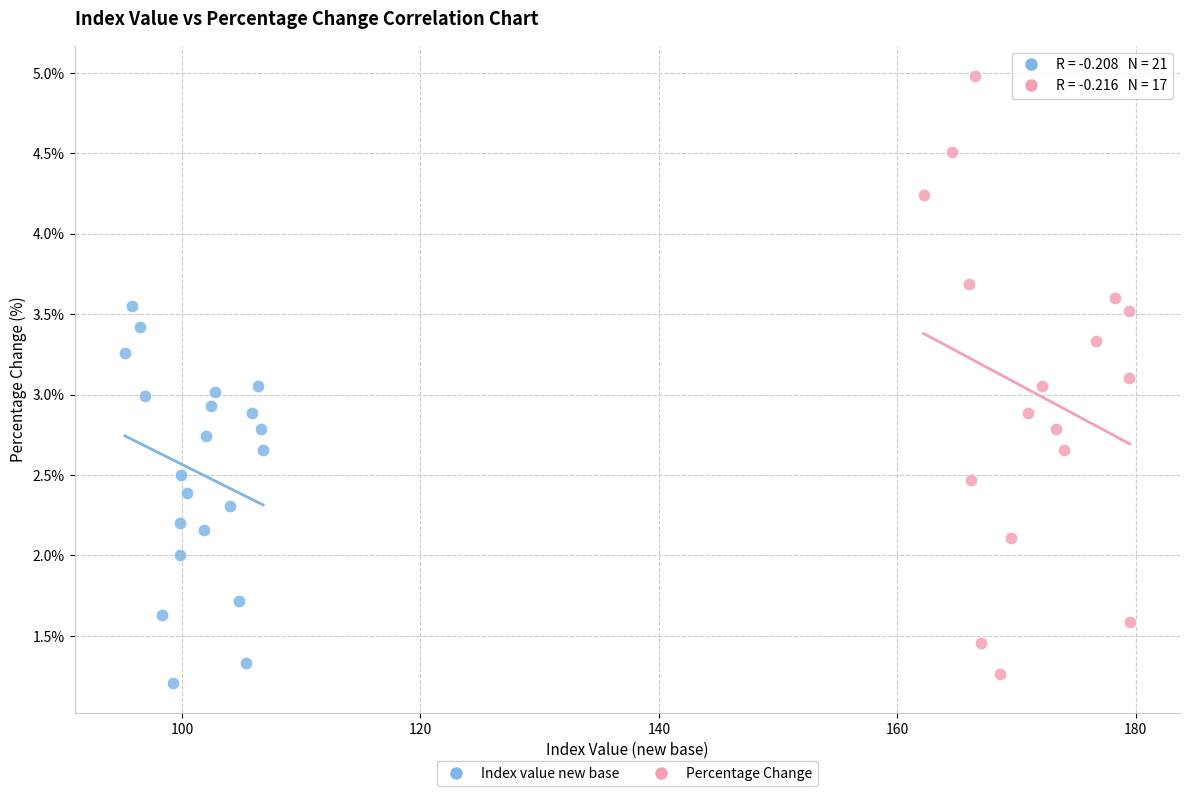

Which series reaches the maximum Y coordinate?

Percentage Change